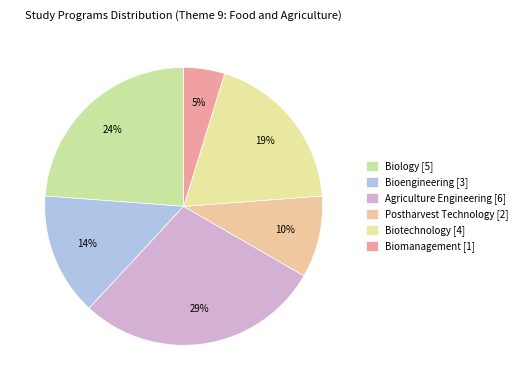

Is Bioengineering the majority of the pie?

No